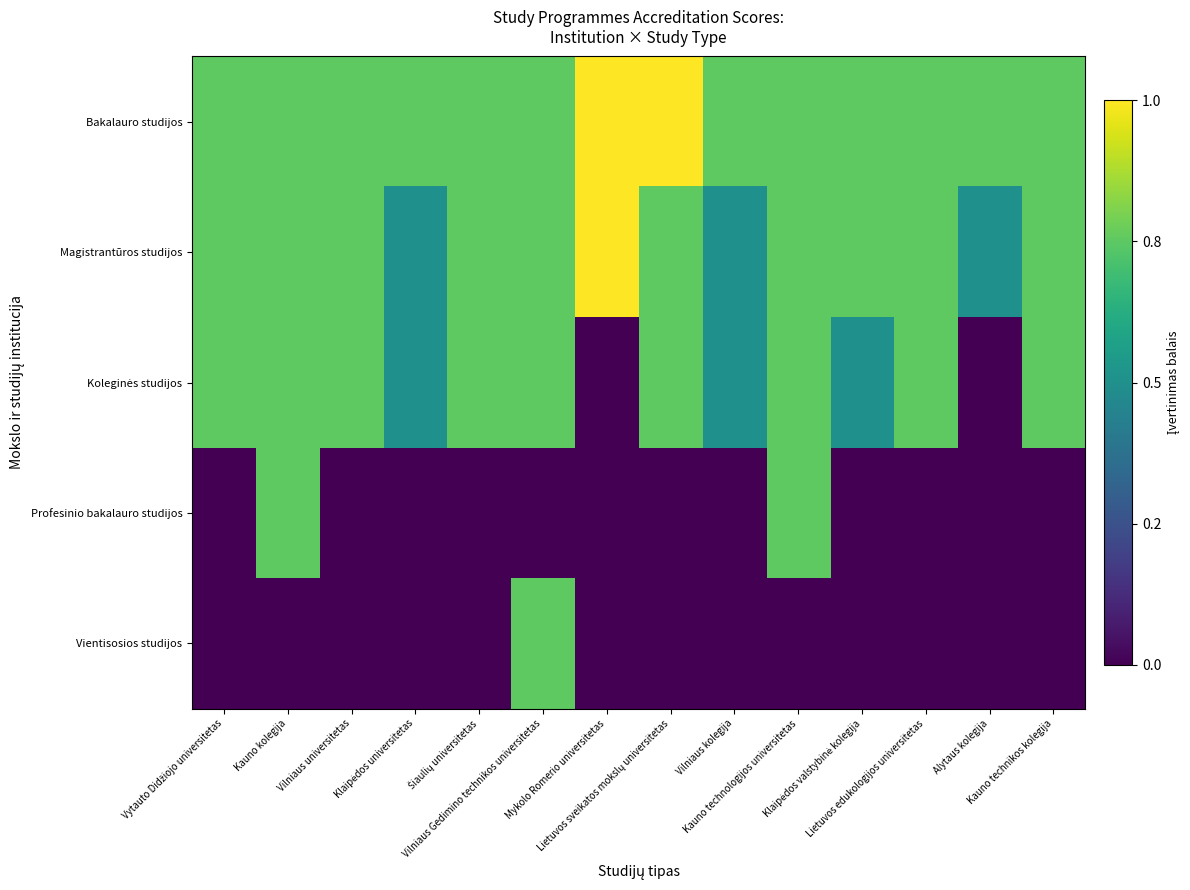

Which series changed the most between Vilniaus Gedimino technikos universitetas and Lietuvos edukologijos universitetas?

Vientisosios studijos